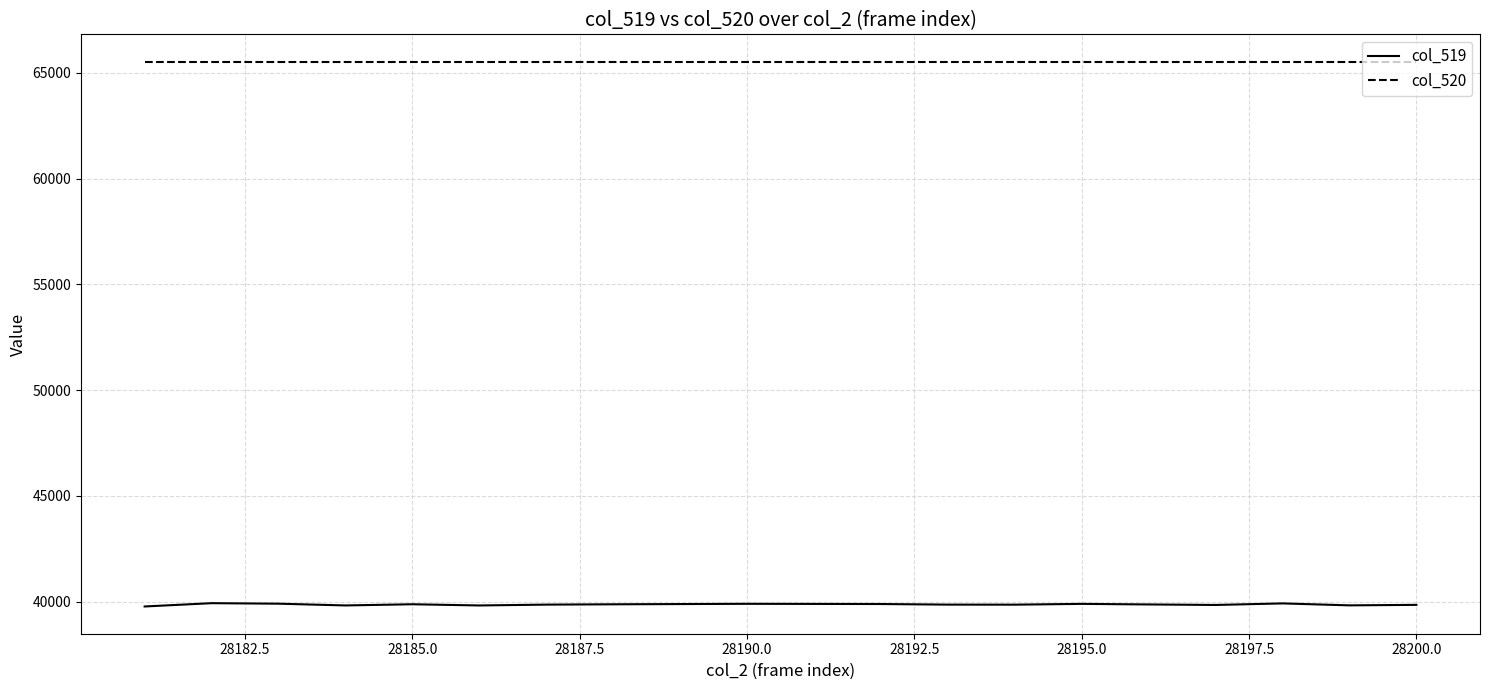

Which series has the widest spread of values?

col_519